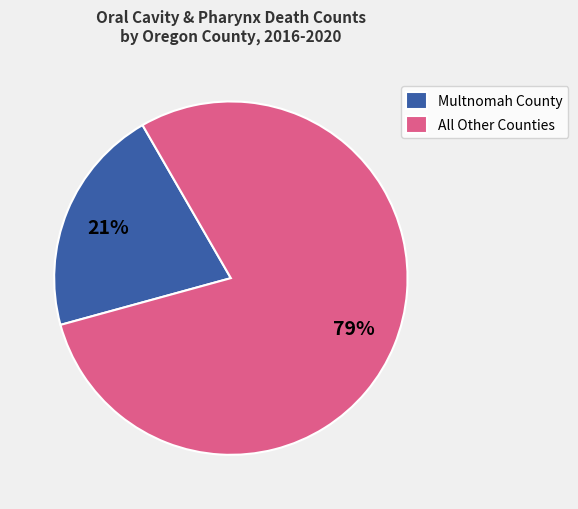

Does any single category account for the majority?

Yes